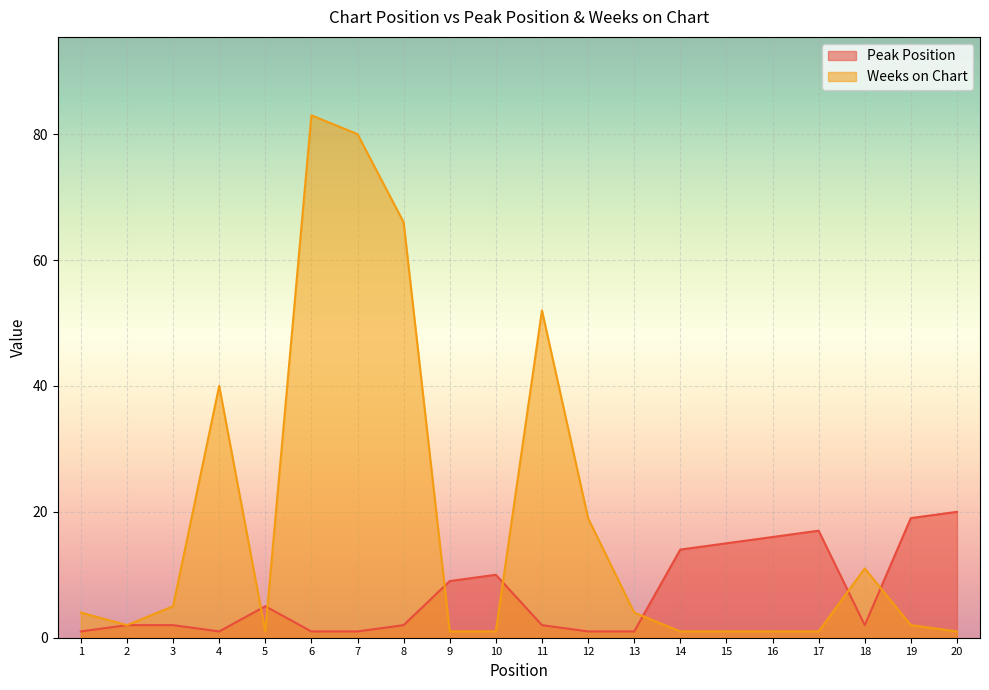

At which label does Weeks on Chart first exceed 4?

3